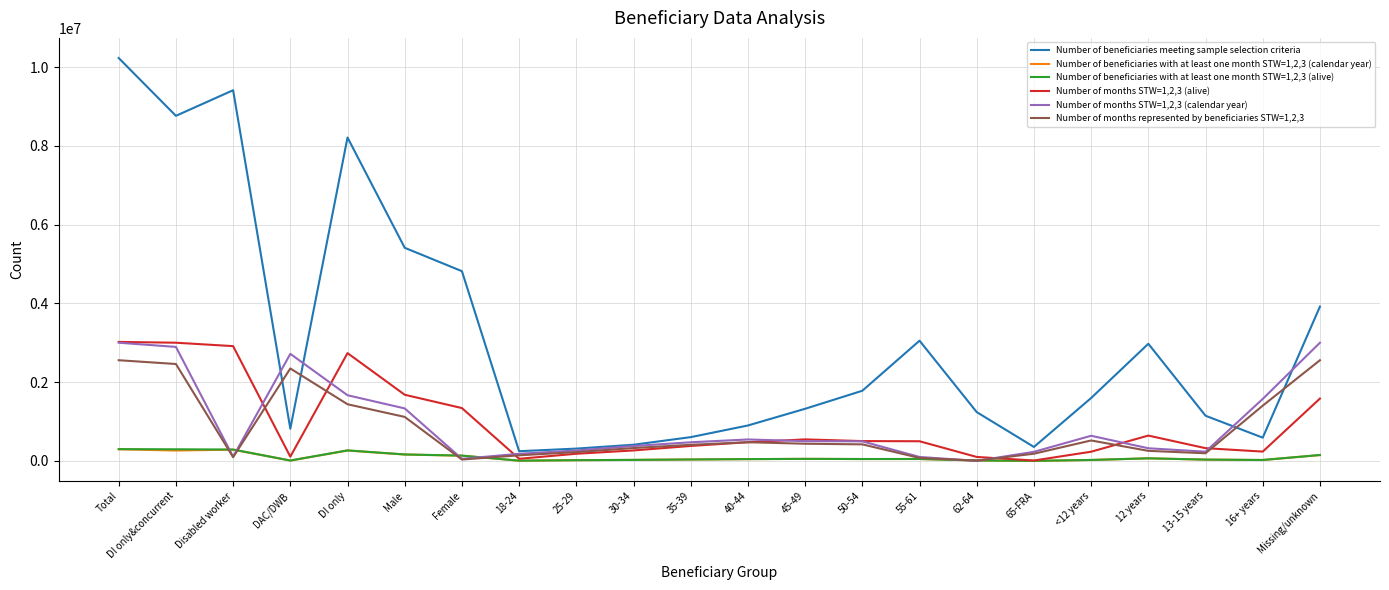

True or false: Number of beneficiaries with at least one month STW=1,2,3 (calendar year) and Number of beneficiaries meeting sample selection criteria intersect in this chart.

False